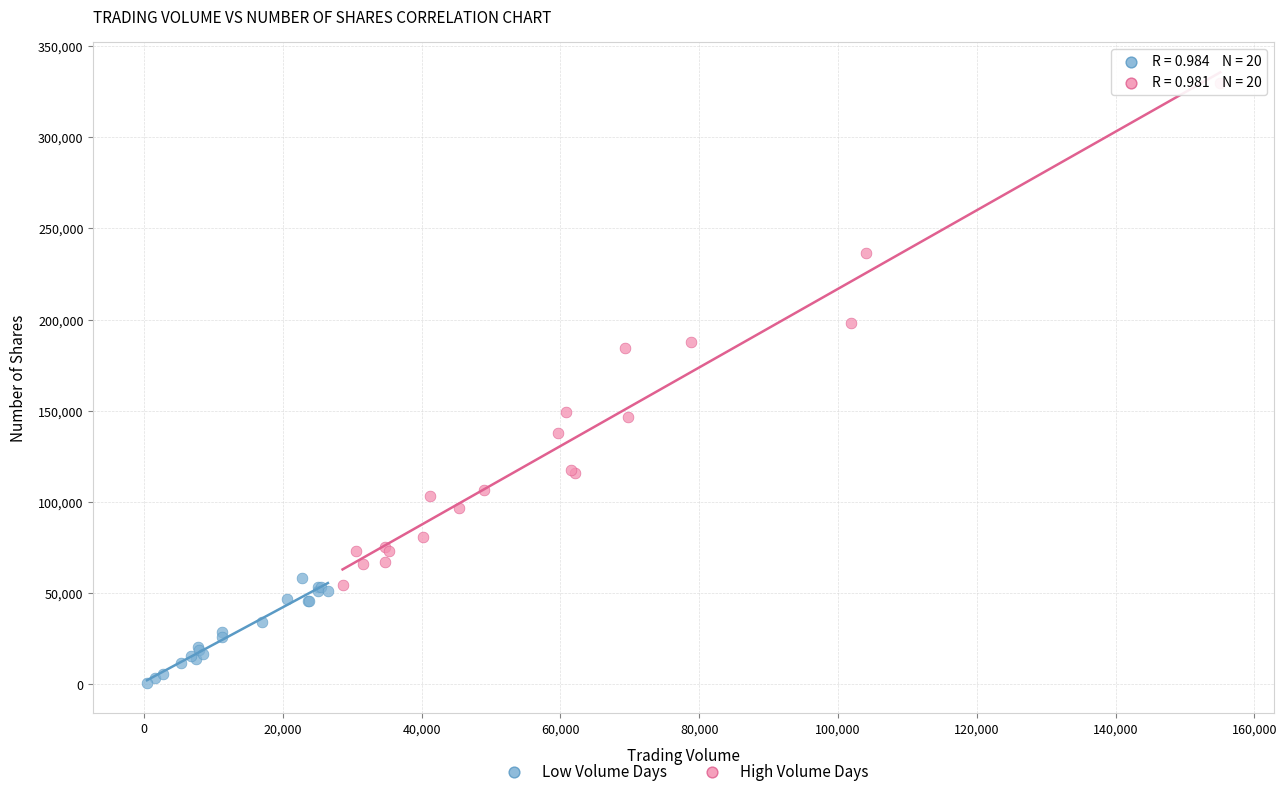

What are all the series names shown in the legend?

Low Volume Days, High Volume Days